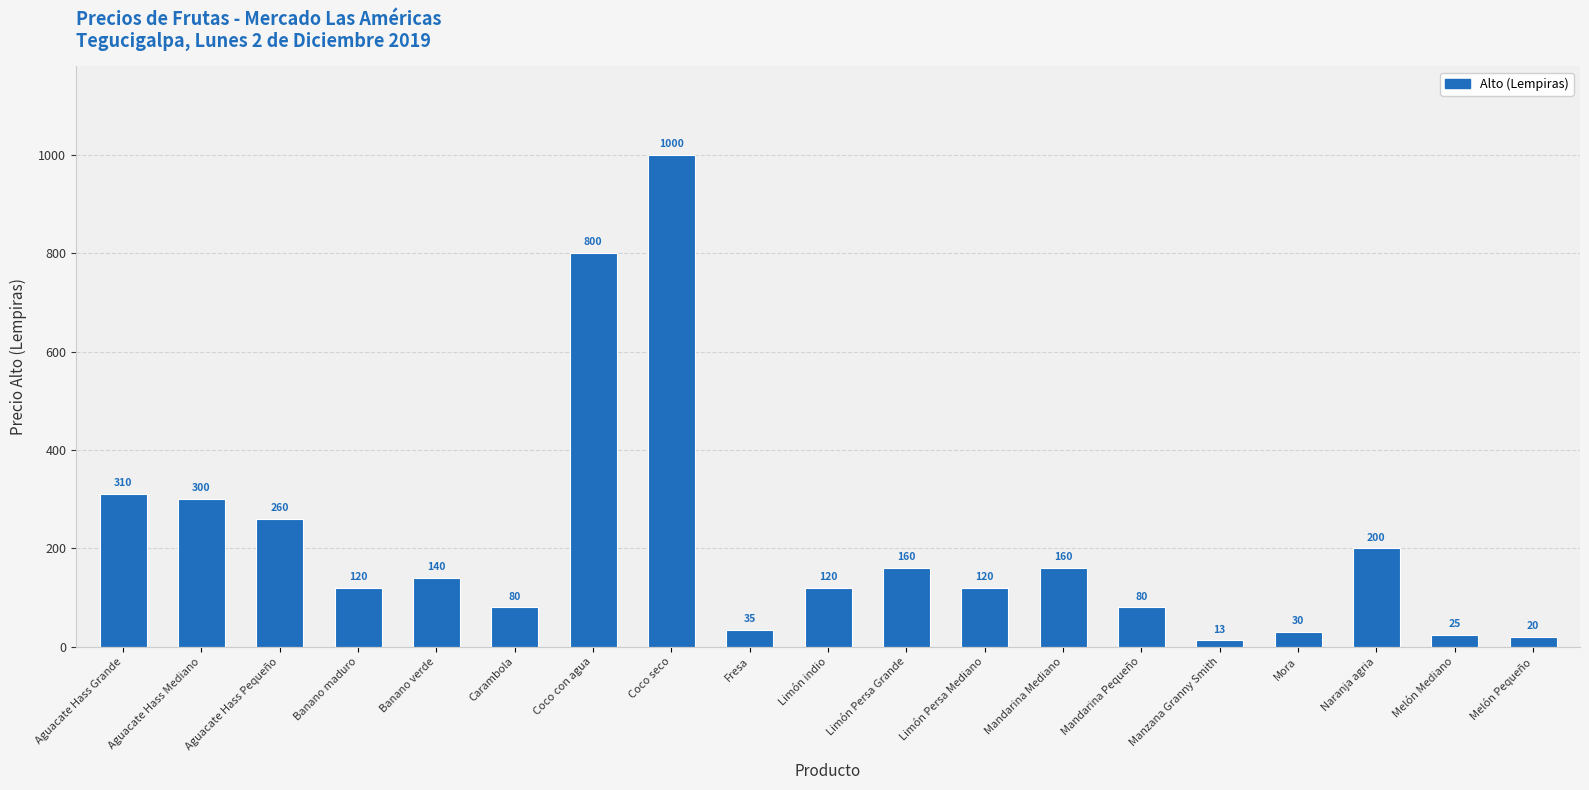

What is the change in value from Fresa to Naranja agria?

+165